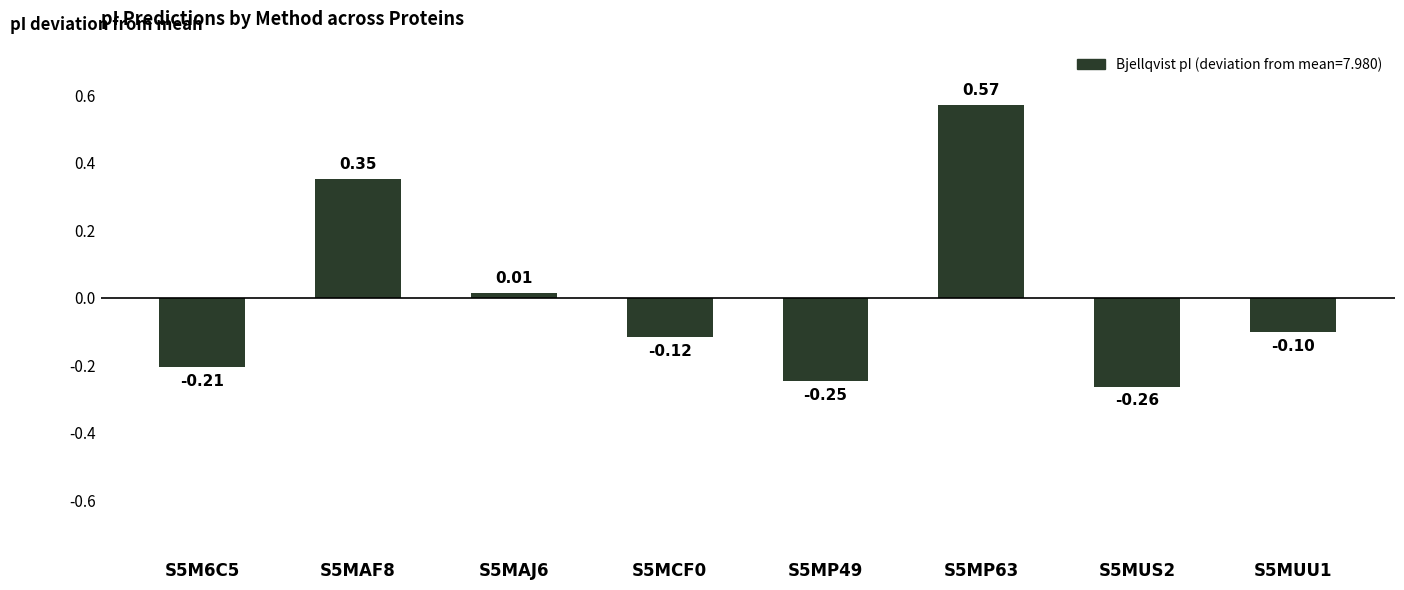

What is the difference between the values at S5MP63 and S5M6C5?

0.8